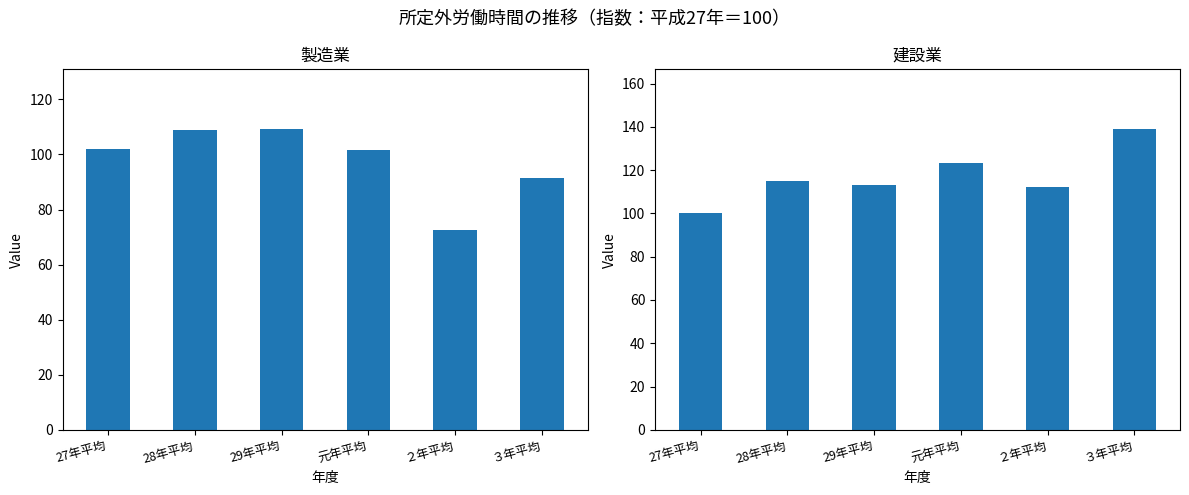

What is the label of the 3rd bar from the left?

29年平均